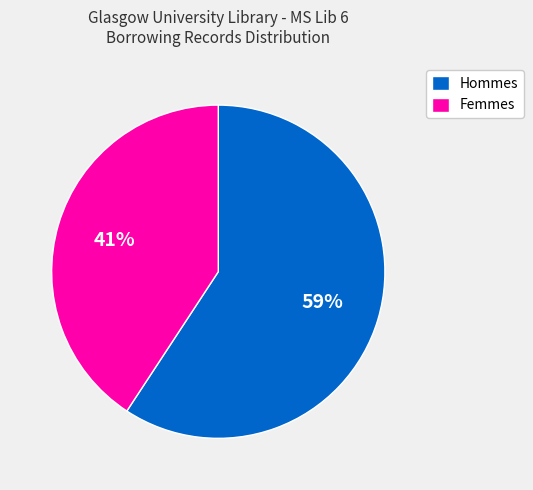

To the nearest percent, what is the difference between the largest and smallest slice percentages?

18%